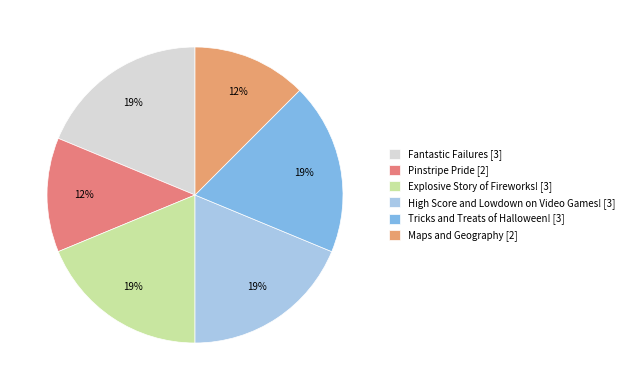

To the nearest percent, what percentage of the pie is Maps and Geography?

12%